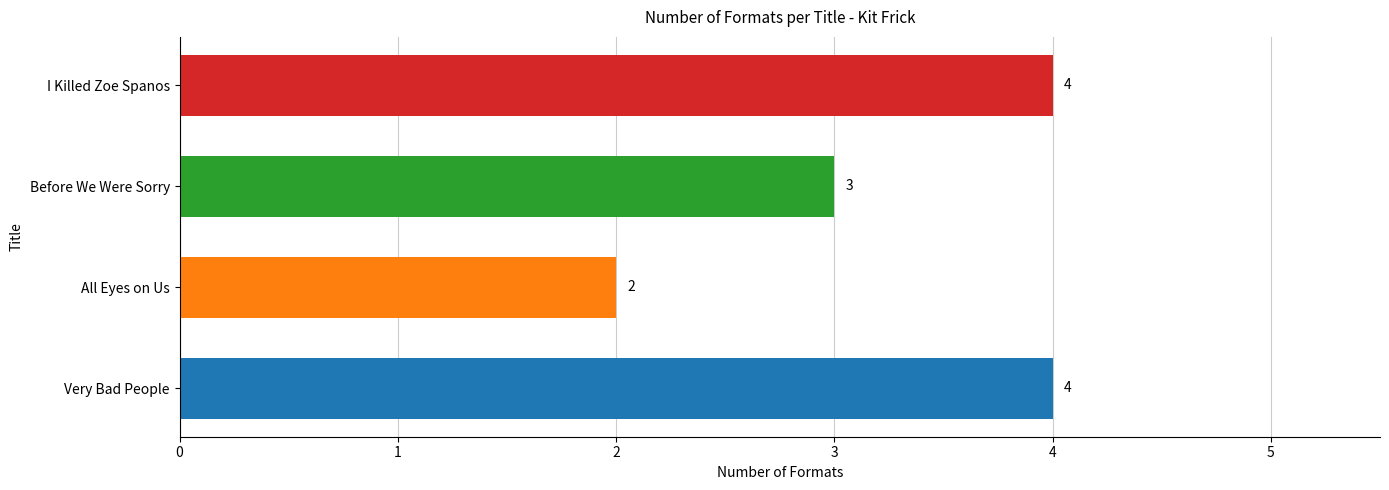

Reading bottom to top, list all the values displayed in this chart.

4	2	3	4